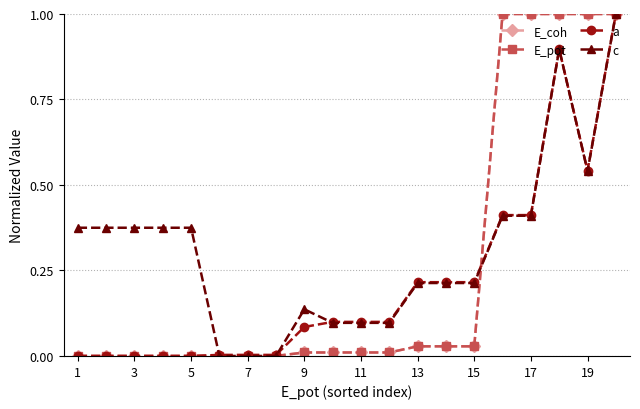

Is this an area chart (filled region under the line)?

No